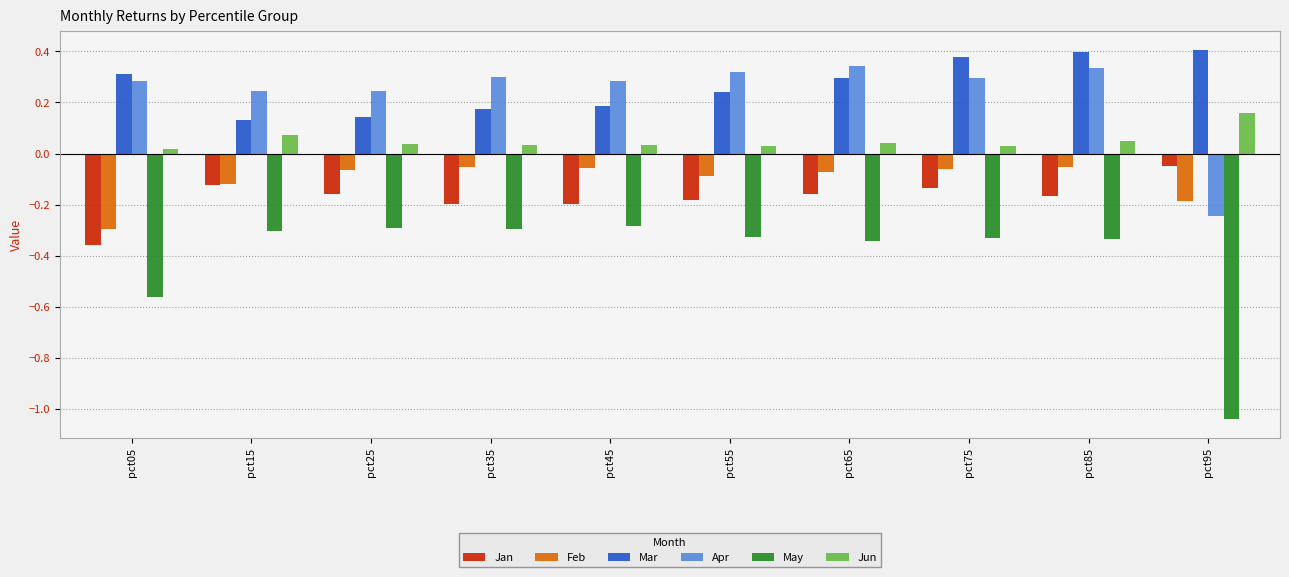

What is the sum of all Jan values?

-1.7